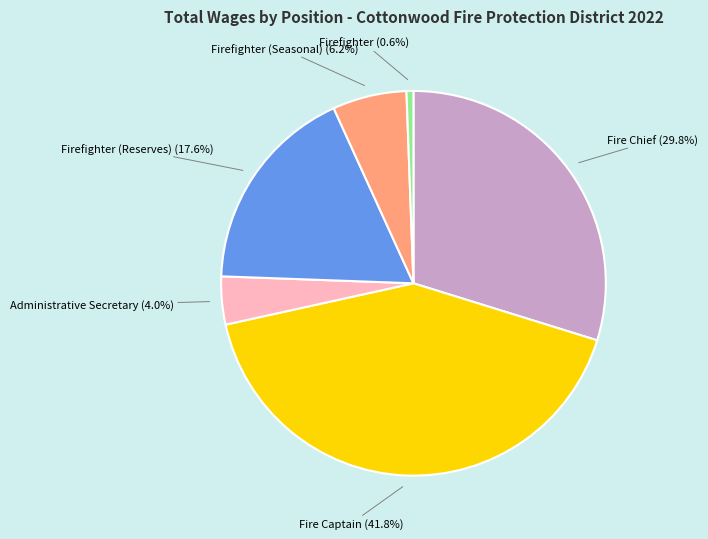

Is there any slice that represents more than half of the pie?

No